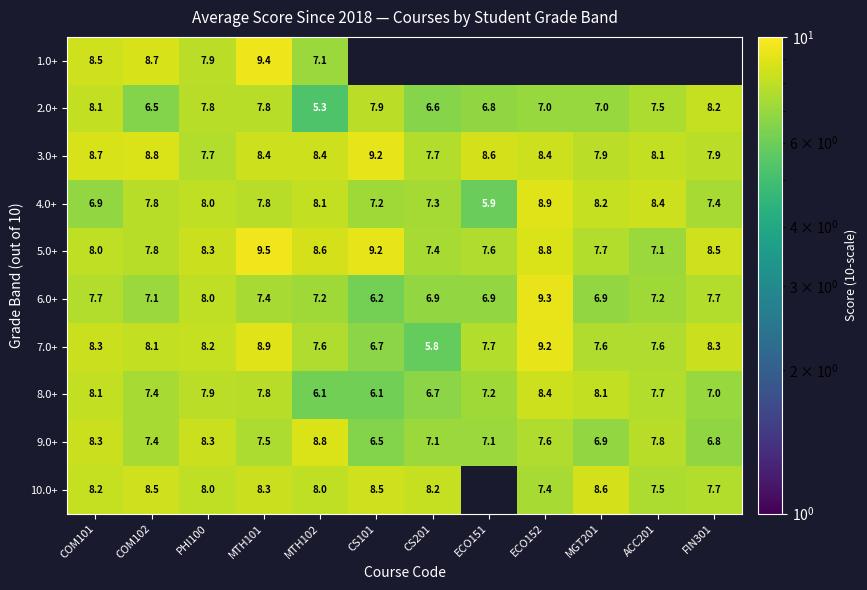

Read the 8.0+ value at PHI100.

7.9